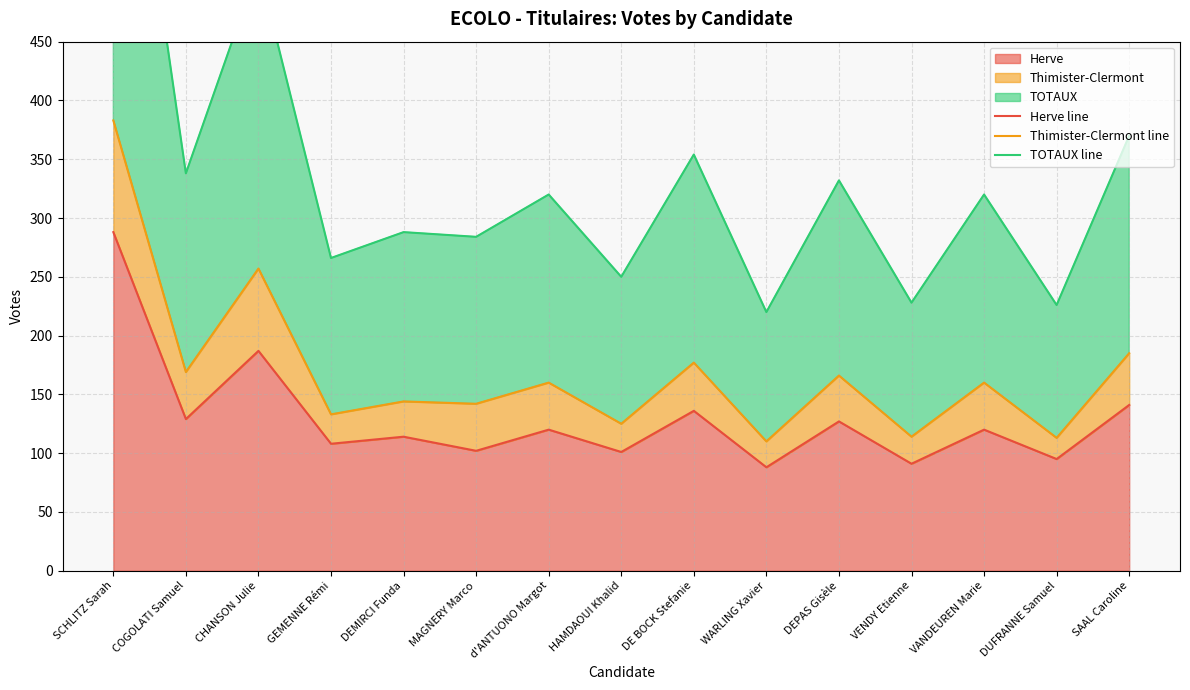

Rank the series at DEMIRCI Funda from highest to lowest value.

TOTAUX line, Thimister-Clermont line, Herve line